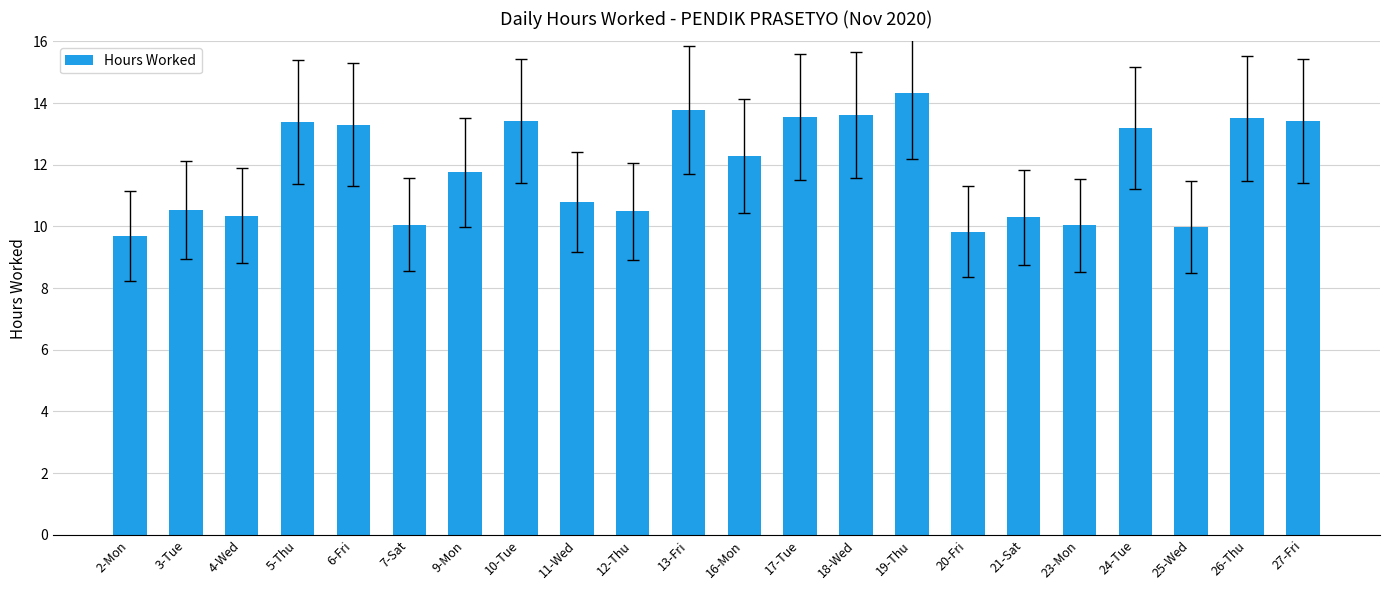

Which has a higher value, 25-Wed or 18-Wed?

18-Wed